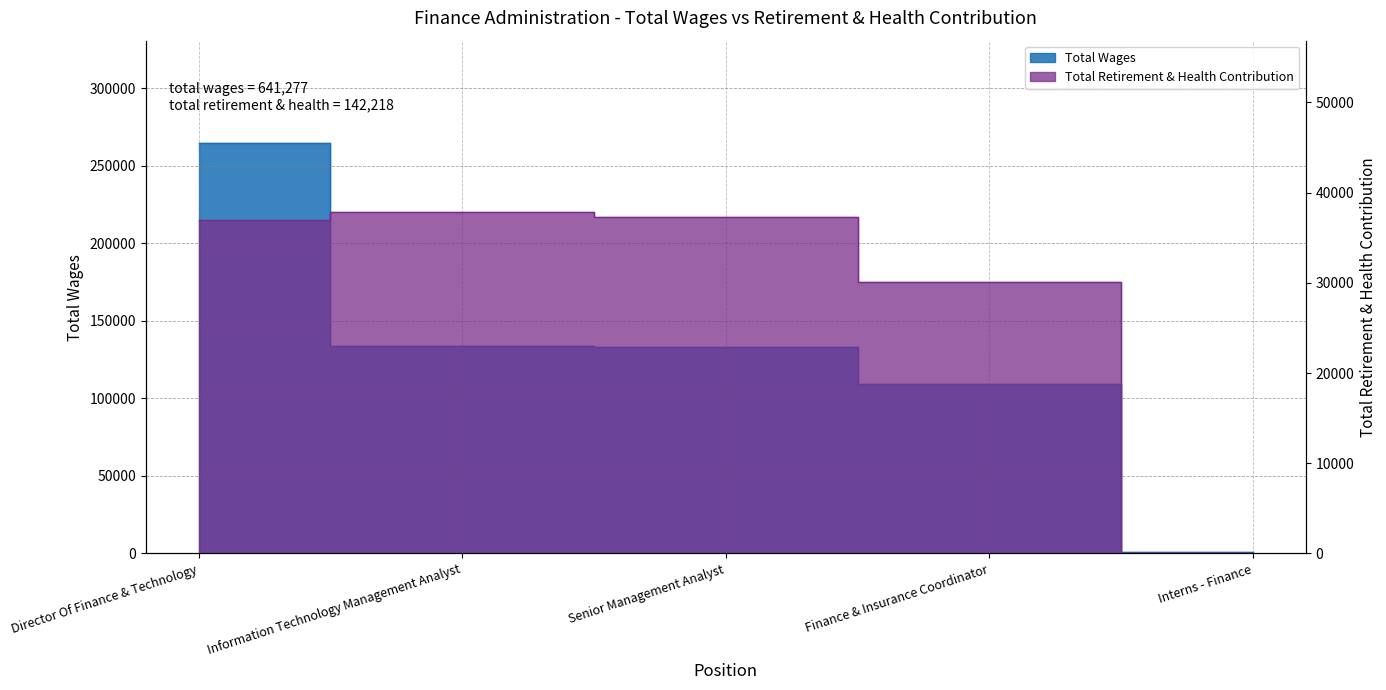

Is it true that the value at Finance & Insurance Coordinator is 30052?

True